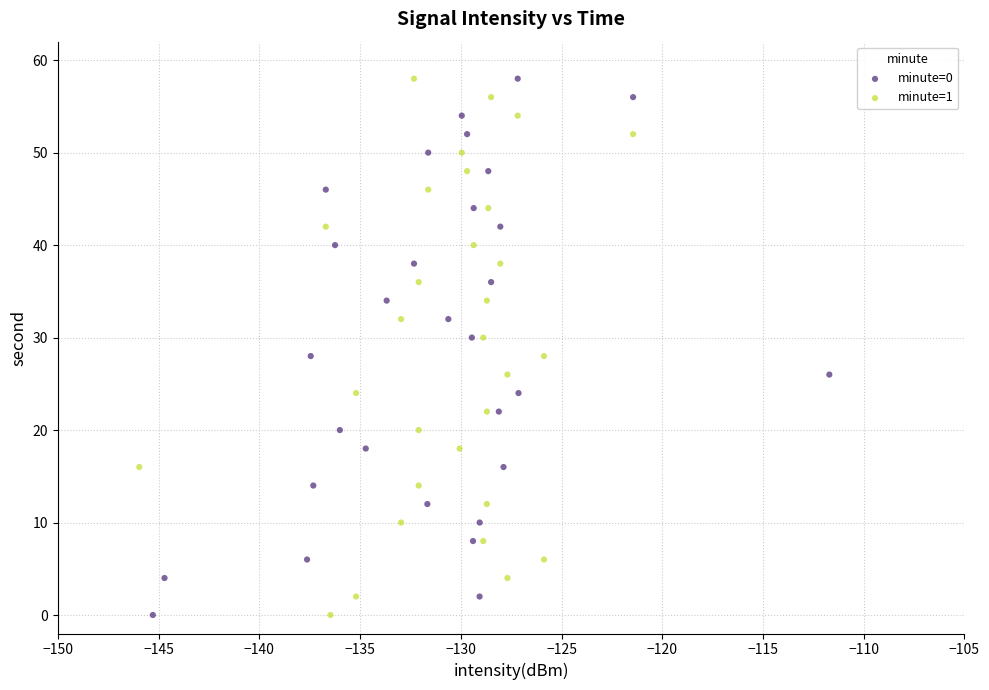

What are all the series names shown in the legend?

minute=0, minute=1